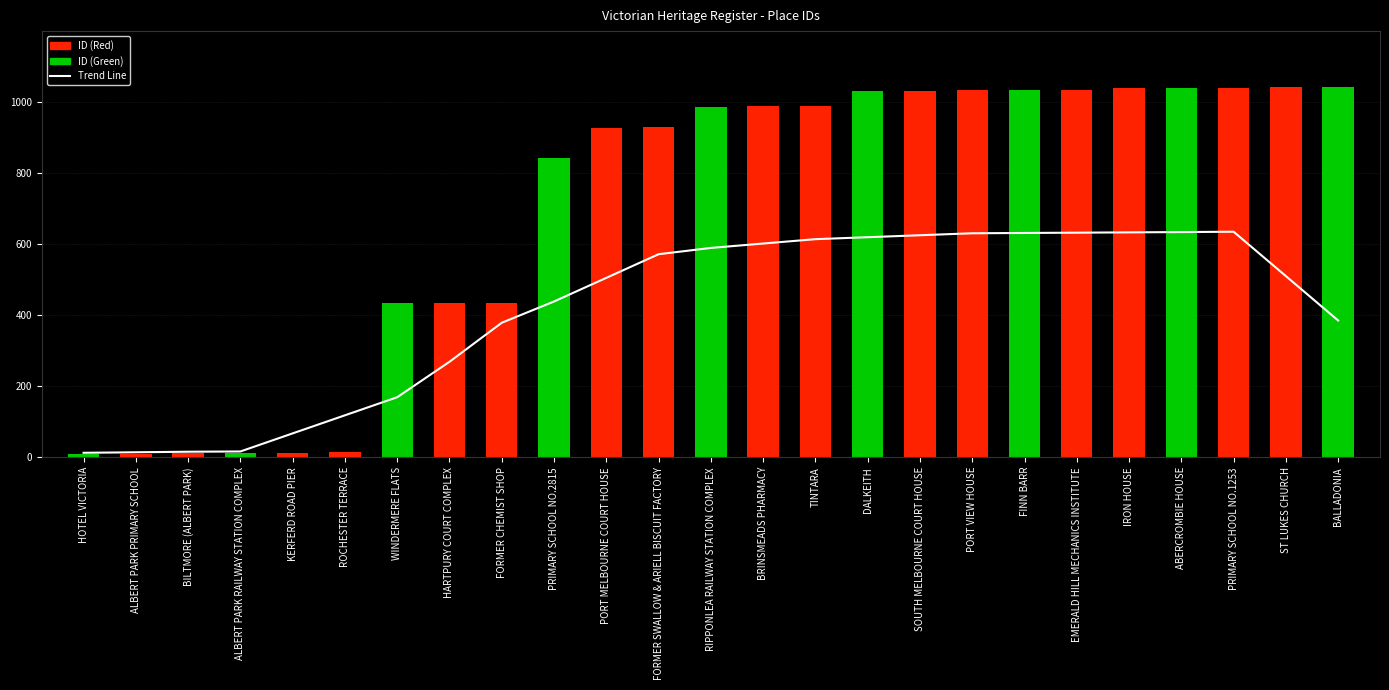

What position from the left is EMERALD HILL MECHANICS INSTITUTE?

20